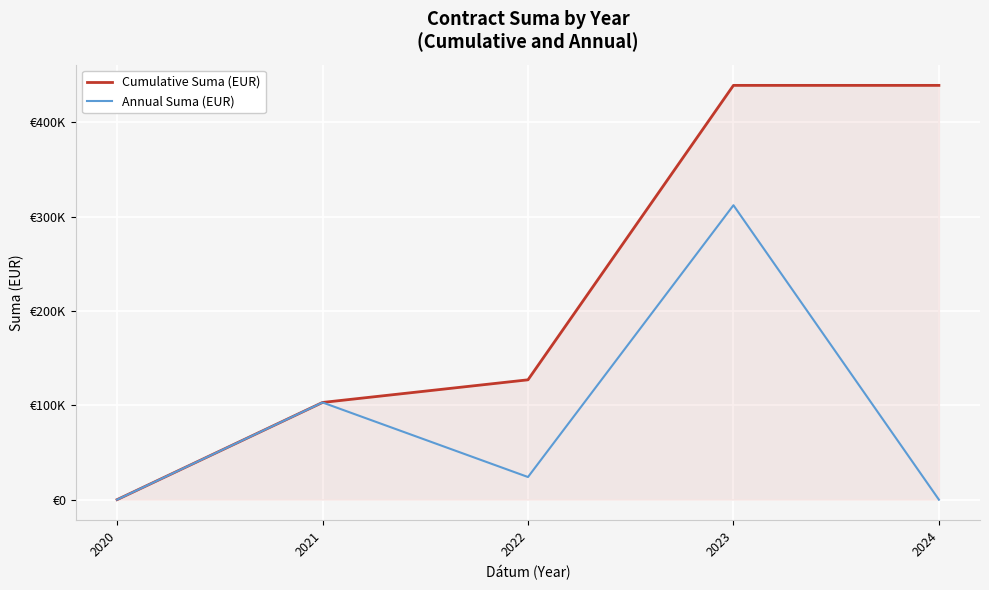

What is the difference between the Cumulative Suma (EUR) values at 2022 and 2020?

126972.0